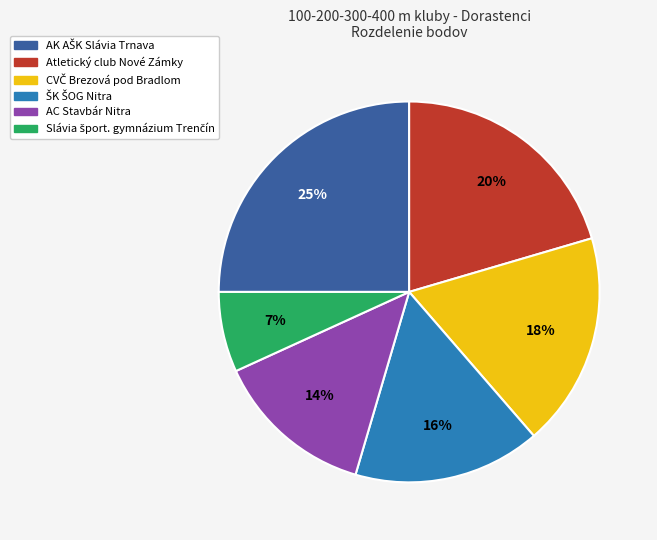

To the nearest percent, what is the average slice percentage?

17%